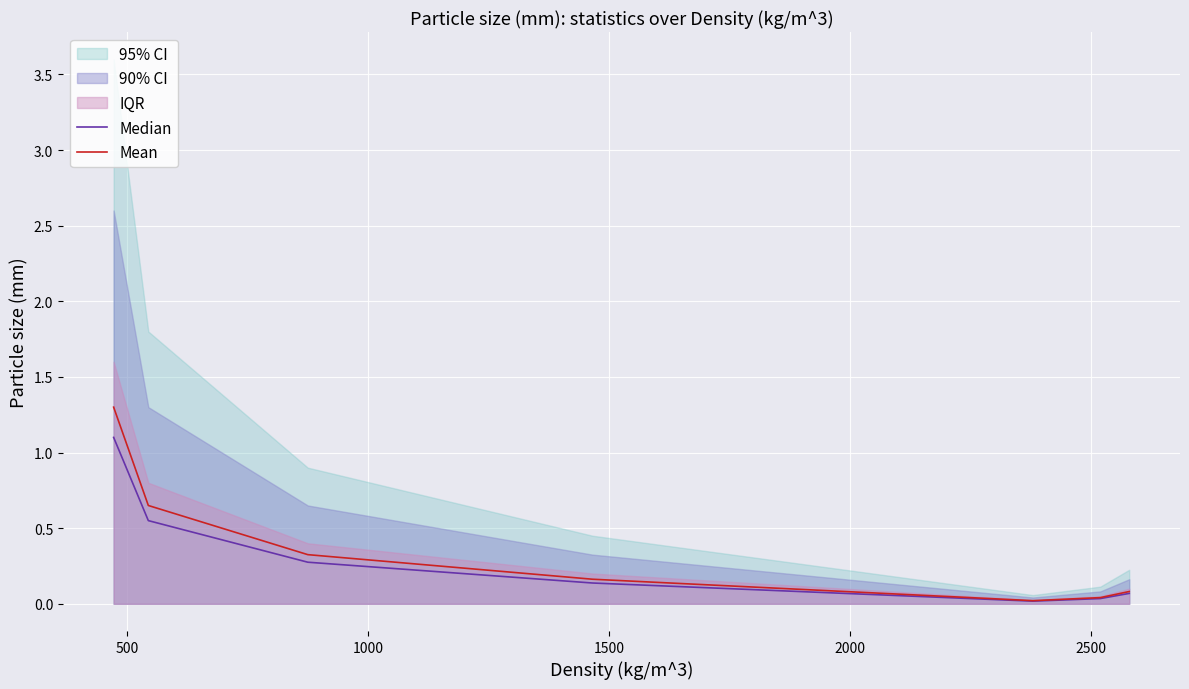

How many lines are shown in the chart?

2